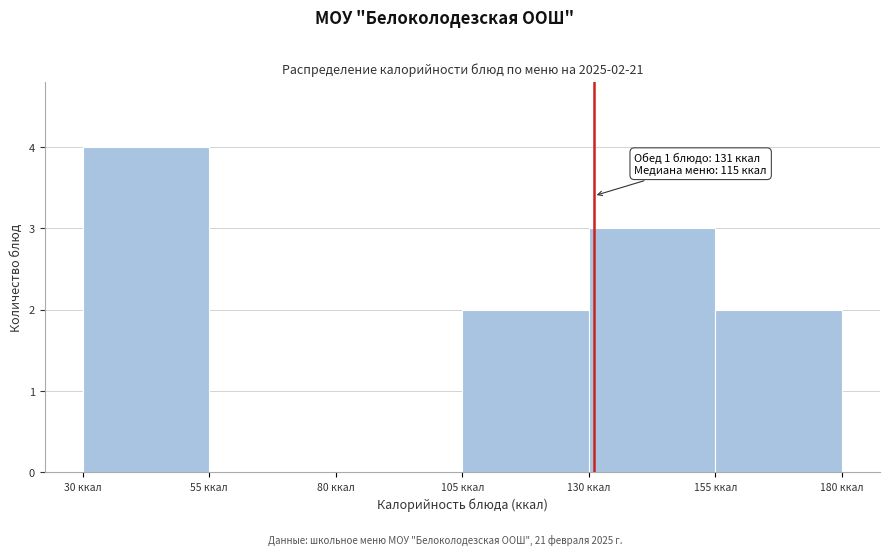

Over which range of the x-axis is the bar tallest?

30 to 55